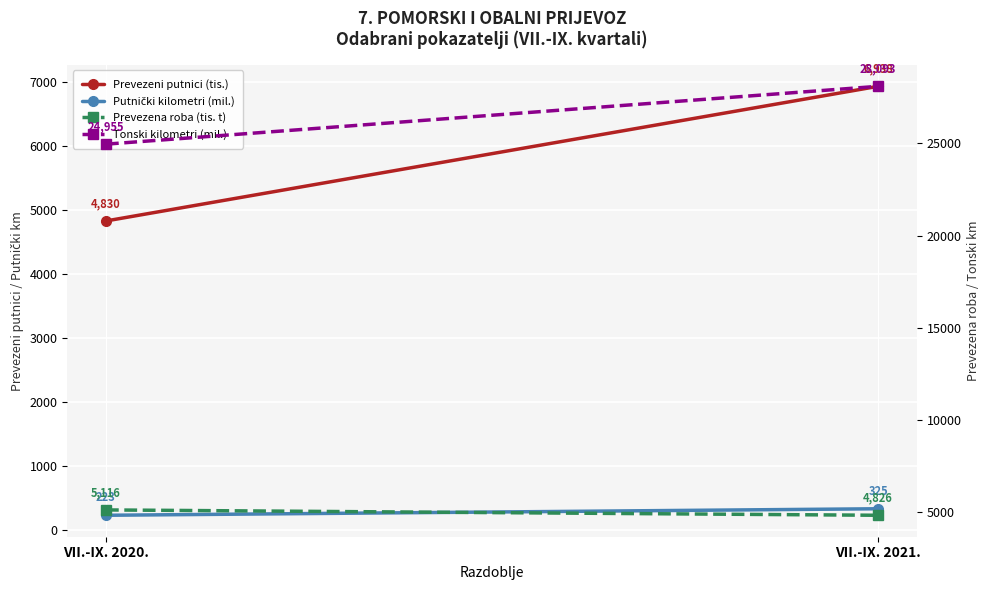

How many lines are shown in the chart?

4